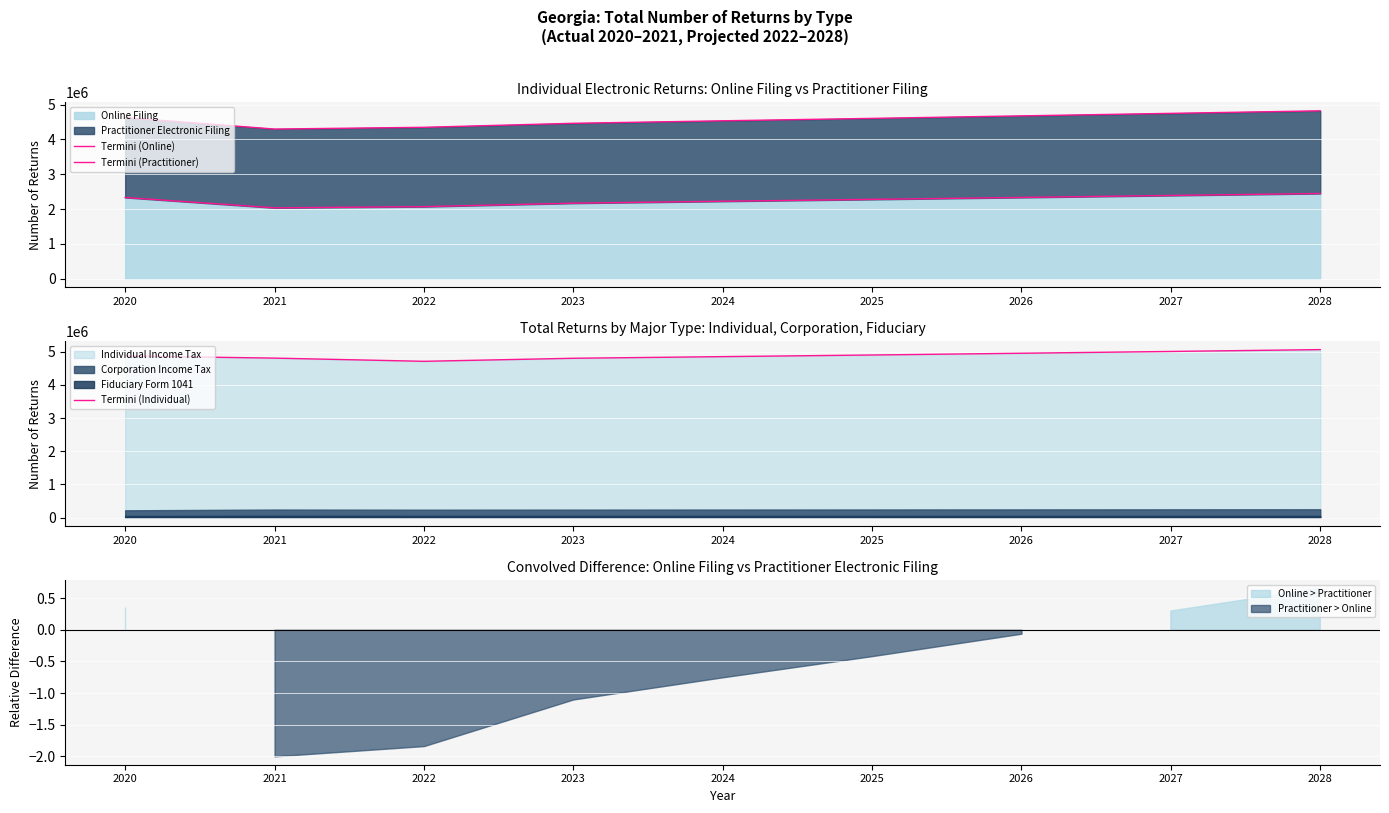

How many values in the Termini (Online) series exceed 2279000?

4